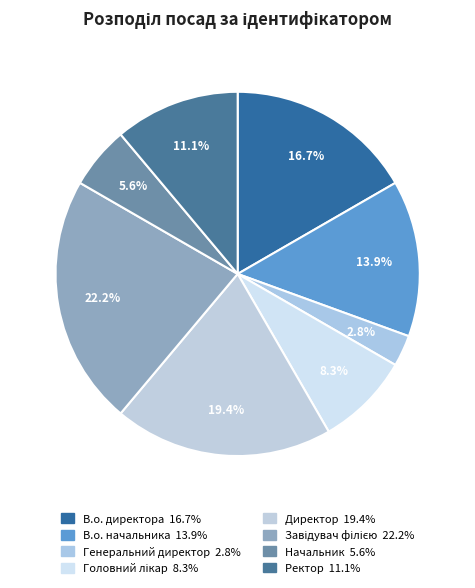

Does Завідувач філією represent more than half of the total?

No